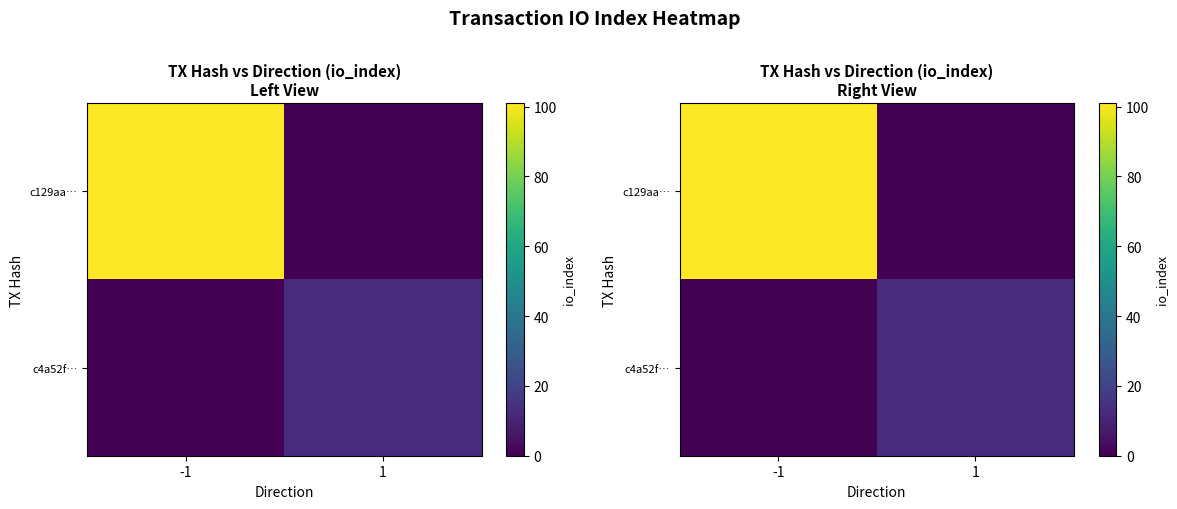

What is the difference between the c4a52f… values at -1 and 1?

13